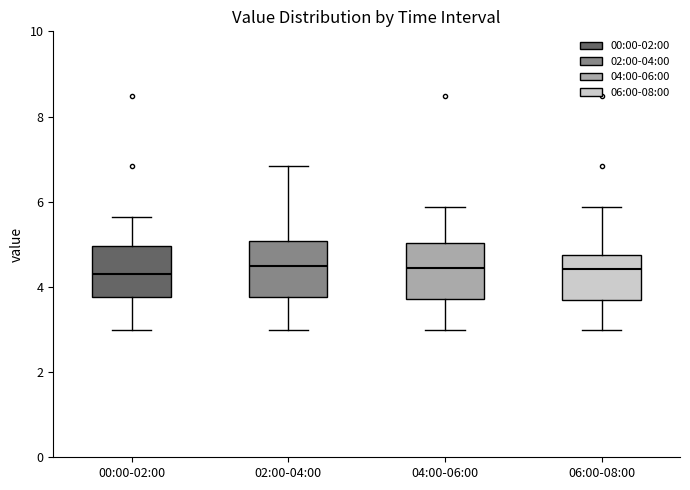

Reading left to right, transcribe this box plot: for each box, give where its median line is, the range the box spans, and where its two whiskers end, as read against the y-axis. The values are not printed on the chart, so give them approximately, as read against the axis.

00:00-02:00: median 4.4, box 3.8 to 5.0, whiskers 3.0 to 5.6
02:00-04:00: median 4.4, box 3.8 to 5.0, whiskers 3.0 to 6.8
04:00-06:00: median 4.4, box 3.8 to 5.0, whiskers 3.0 to 5.8
06:00-08:00: median 4.4, box 3.6 to 4.8, whiskers 3.0 to 5.8